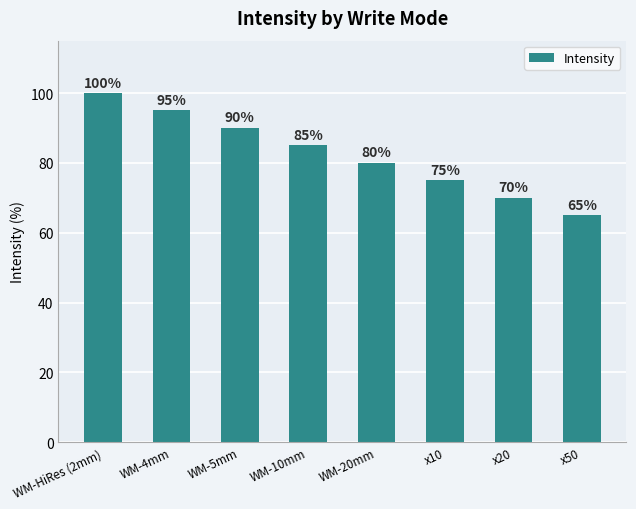

The chart shows a value of 65 at x50. True or false?

True